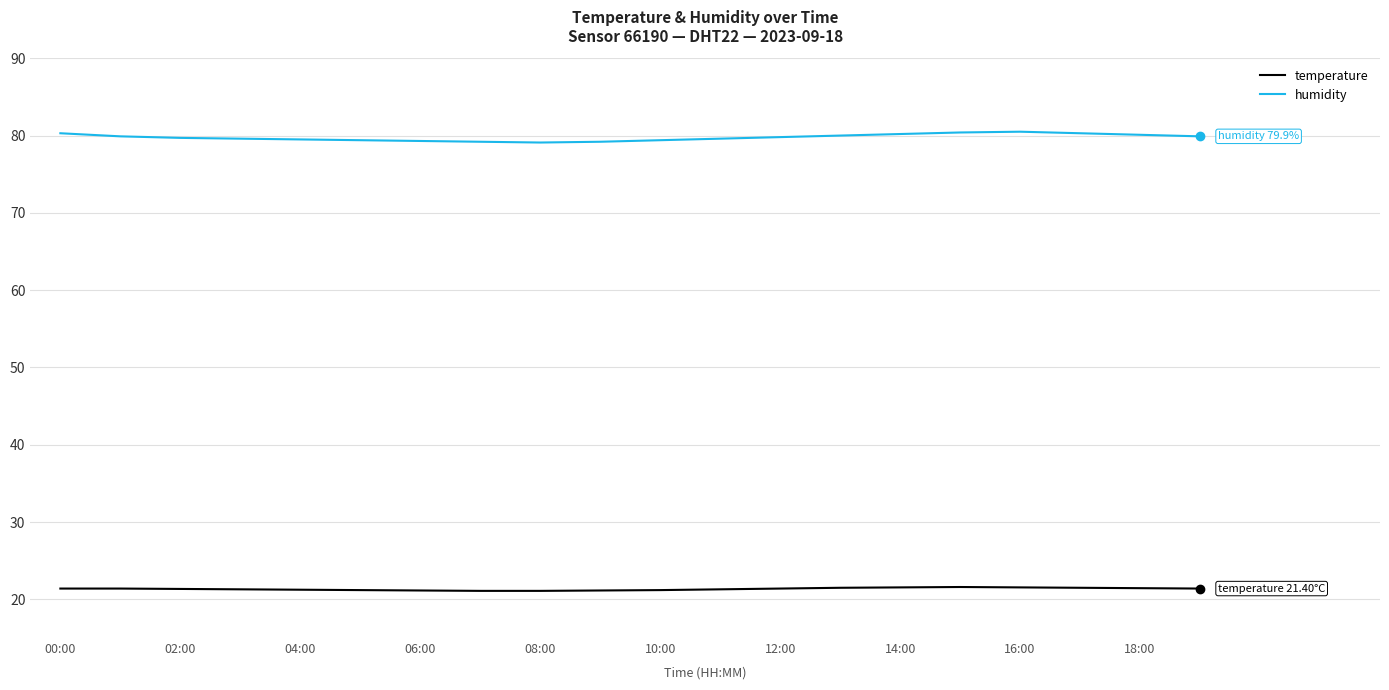

Which series has the largest range (max minus min)?

humidity